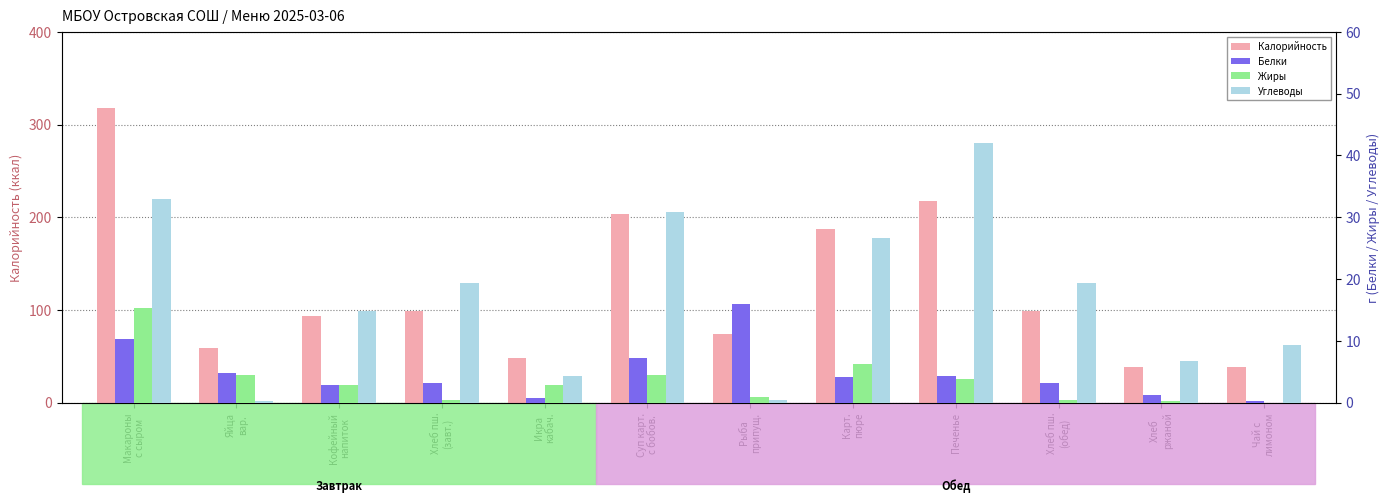

The value of Жиры at Карт.
пюре is 2.2. True or false?

False